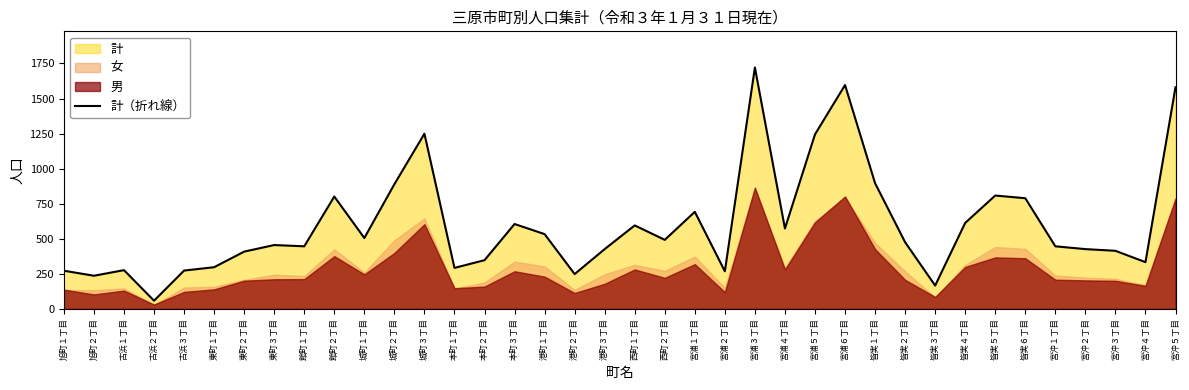

What is the sum of all values?

22743